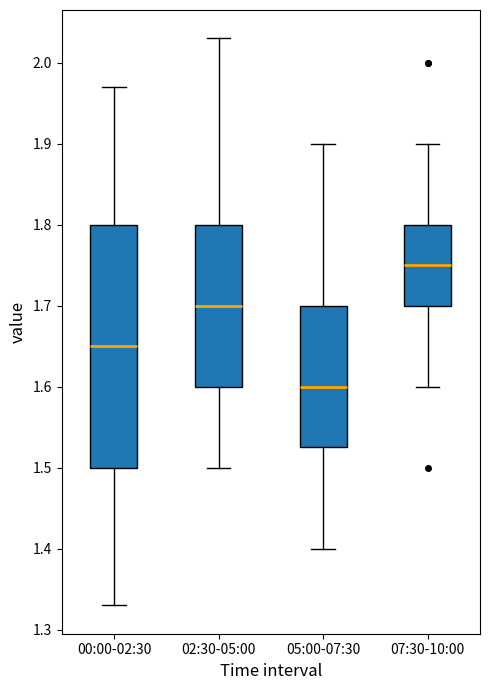

Which box is the tallest, from its lower edge to its upper edge?

00:00-02:30